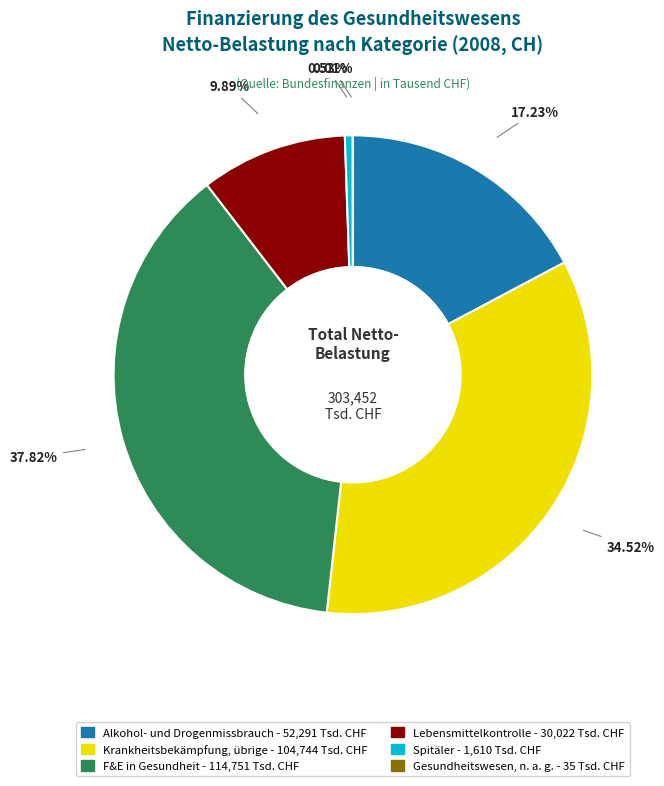

Between Alkohol- und Drogenmissbrauch and Krankheitsbekämpfung, übrige, which is larger?

Krankheitsbekämpfung, übrige